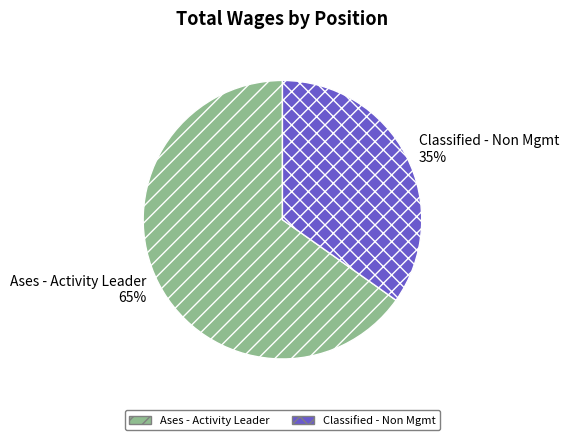

Which slice is the largest?

Ases - Activity Leader